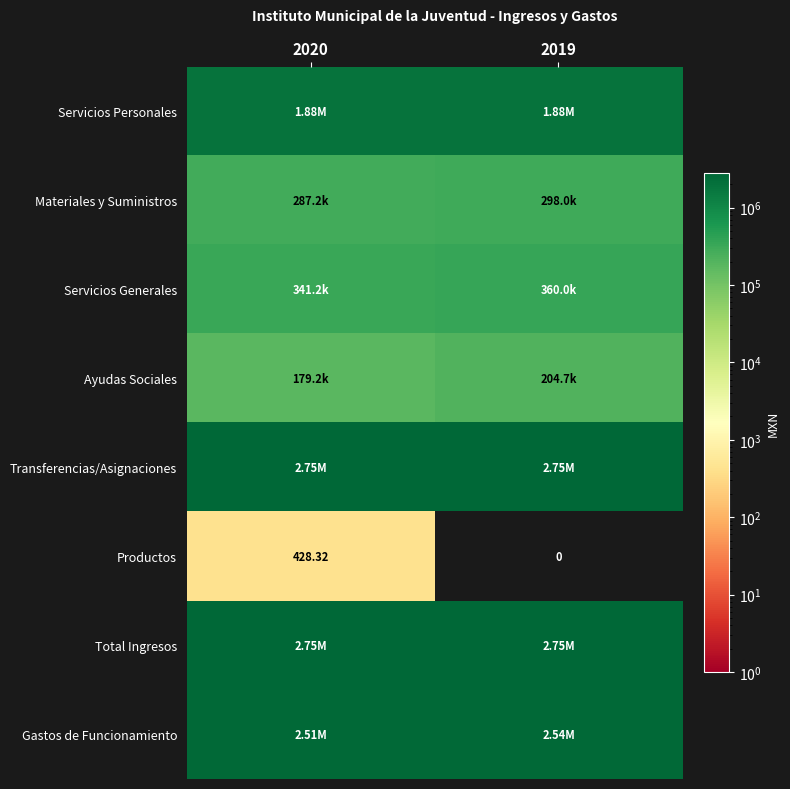

The value of Total Ingresos at 2019 is 2746557.2. True or false?

True